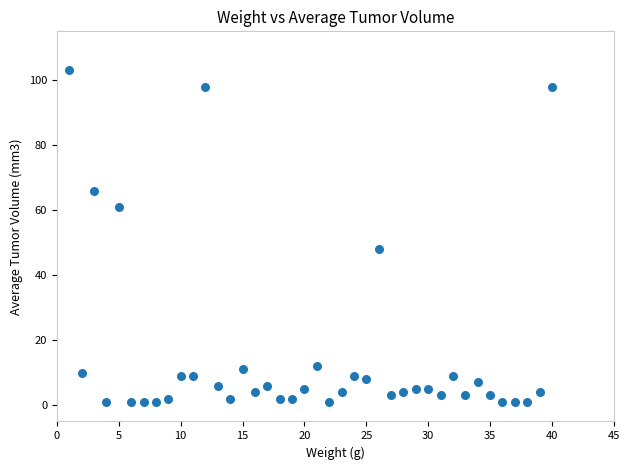

What Y value in the scatter plot is closest to 52?

48